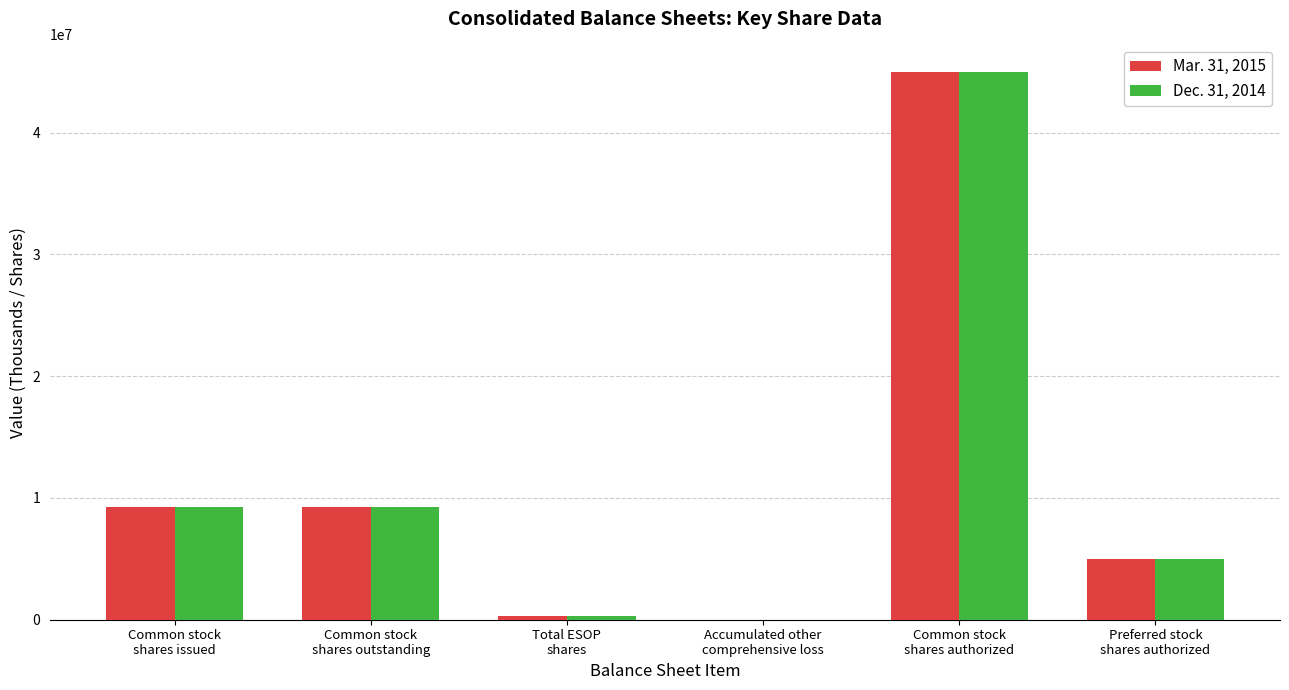

What is the greatest value displayed?

45000000